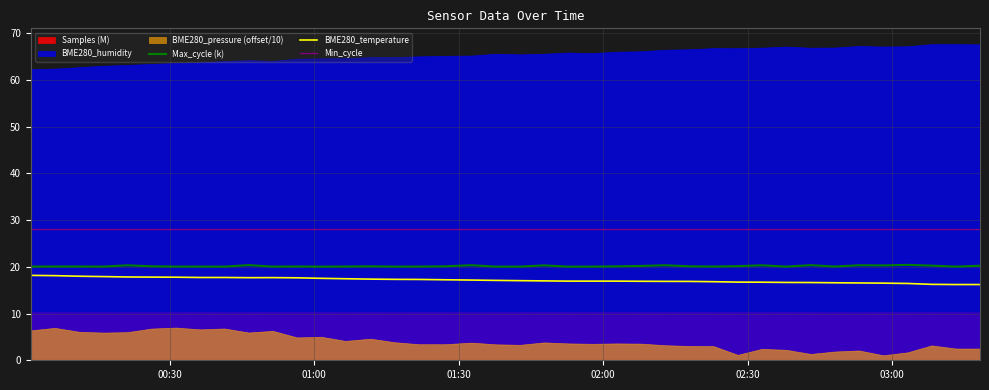

True or false: BME280_temperature and Max_cycle (k) cross at least once.

False